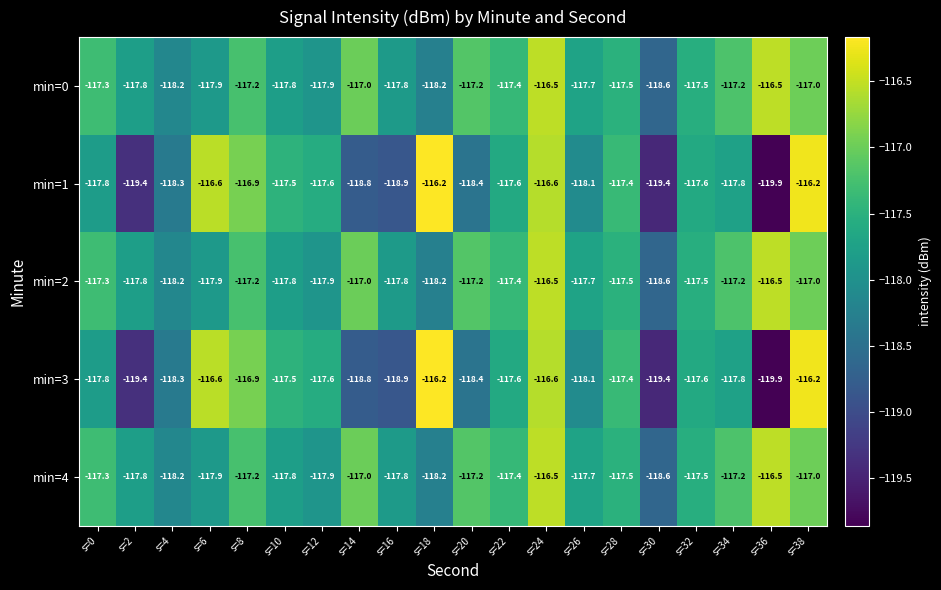

What is the difference between the highest and lowest values at s=26?

0.4